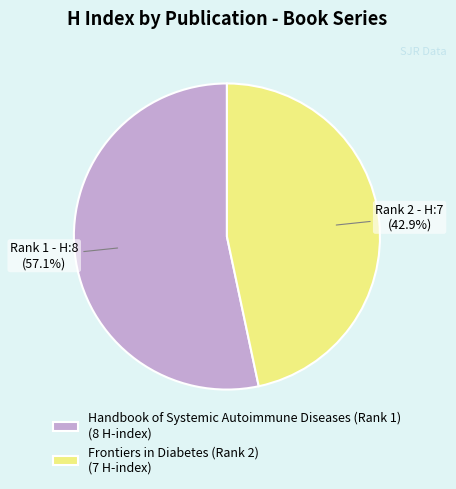

To the nearest percent, what is the combined percentage of Handbook of Systemic Autoimmune Diseases (Rank 1) and Frontiers in Diabetes (Rank 2)?

100%